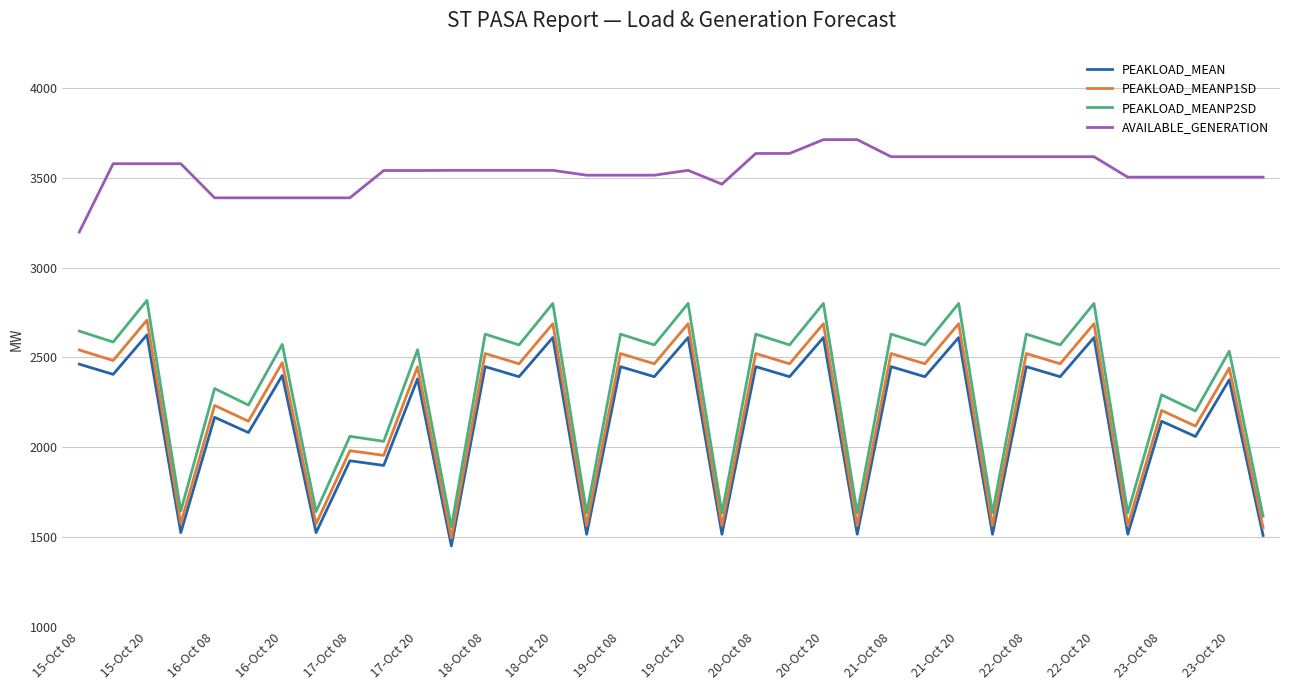

Is this an area chart (filled region under the line)?

No